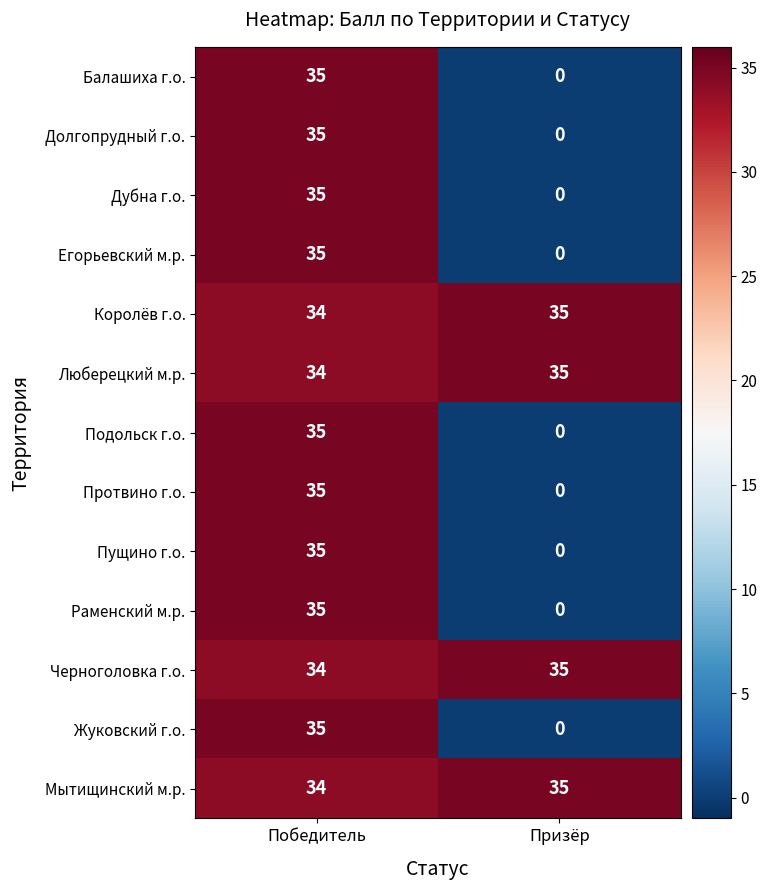

Reading left to right, what are all the values shown in this chart?

Балашиха г.о.: Победитель=35	Призёр=0
Долгопрудный г.о.: Победитель=35	Призёр=0
Дубна г.о.: Победитель=35	Призёр=0
Егорьевский м.р.: Победитель=35	Призёр=0
Королёв г.о.: Победитель=34	Призёр=35
Люберецкий м.р.: Победитель=34	Призёр=35
Подольск г.о.: Победитель=35	Призёр=0
Протвино г.о.: Победитель=35	Призёр=0
Пущино г.о.: Победитель=35	Призёр=0
Раменский м.р.: Победитель=35	Призёр=0
Черноголовка г.о.: Победитель=34	Призёр=35
Жуковский г.о.: Победитель=35	Призёр=0
Мытищинский м.р.: Победитель=34	Призёр=35